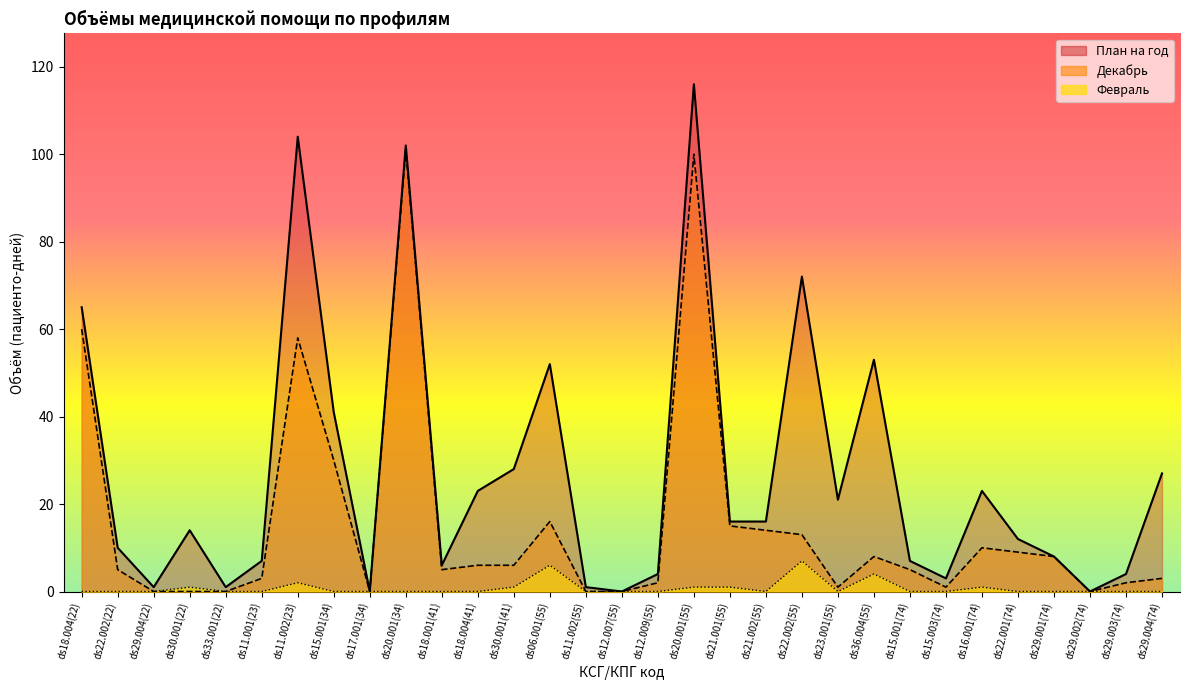

Count the number of data series in this chart.

3